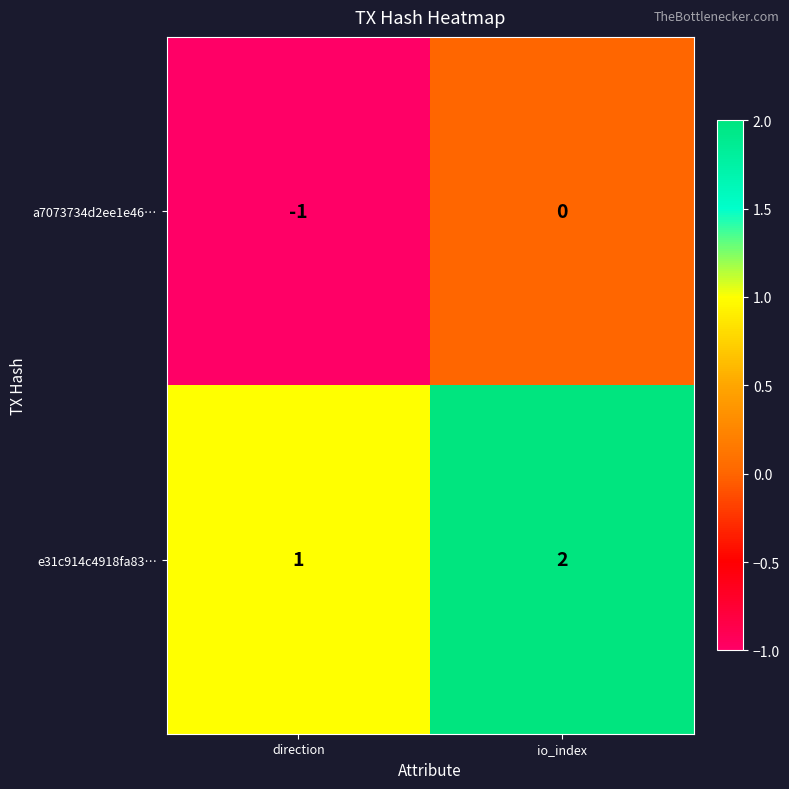

At which category is the sum across all series the highest?

io_index